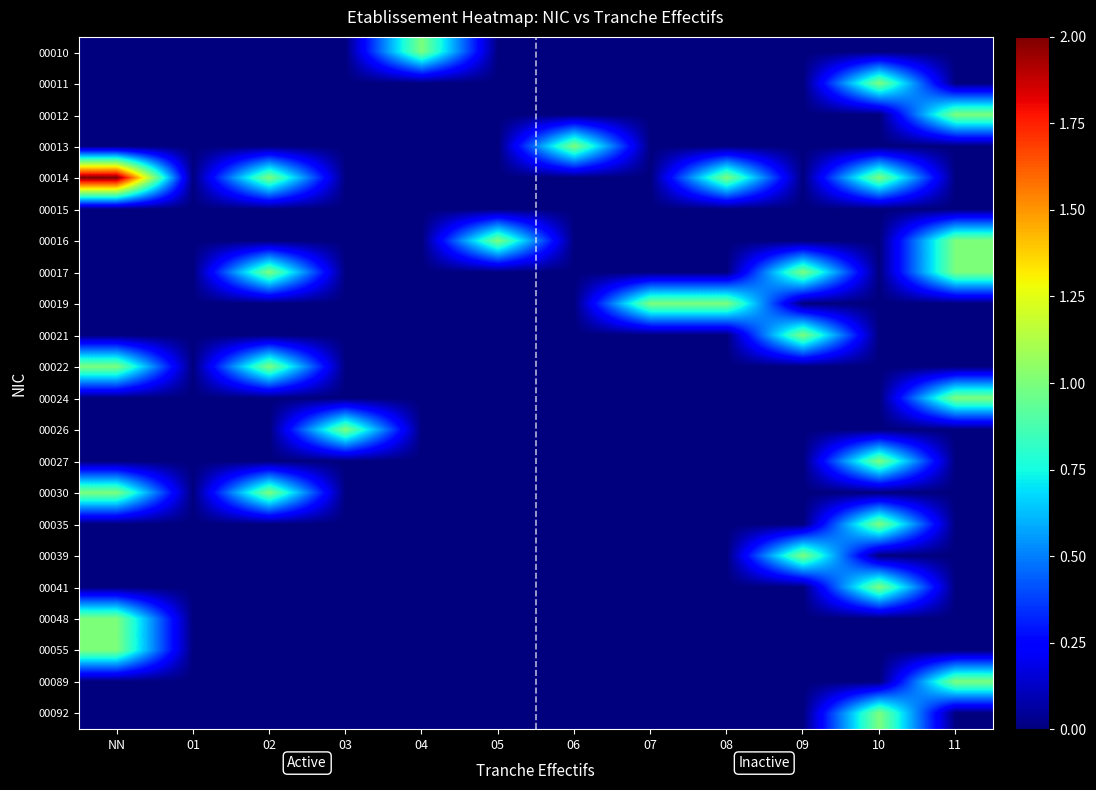

At which category is the sum across all series the highest?

NN